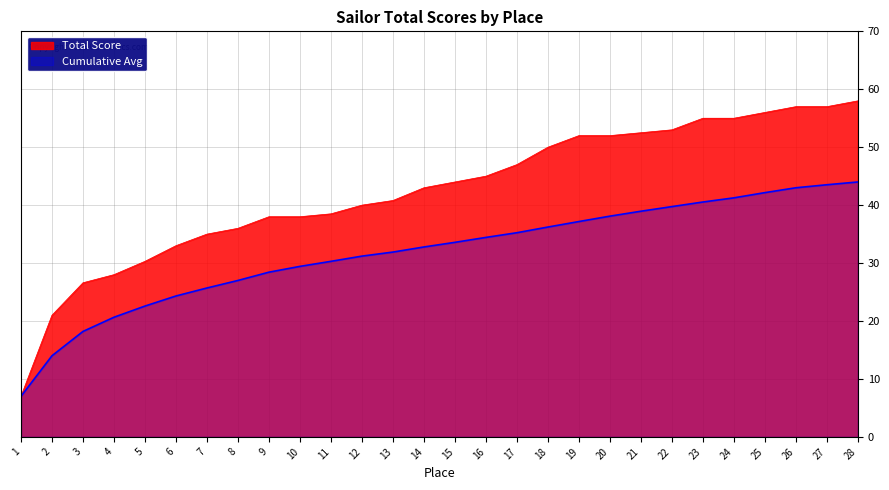

Is the value of Total Score at 27 greater than the value of Cumulative Avg at 7?

Yes